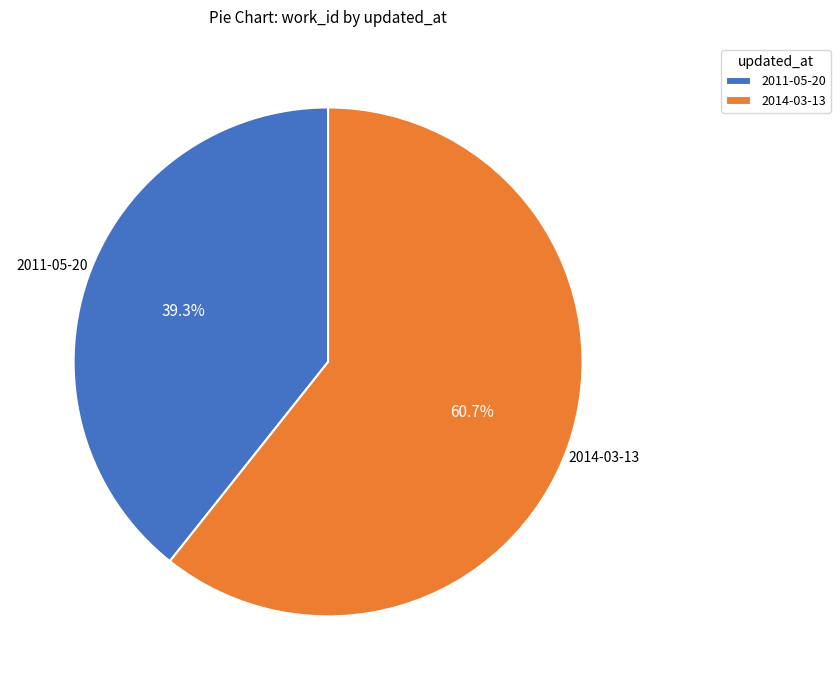

Which slice is the largest?

2014-03-13